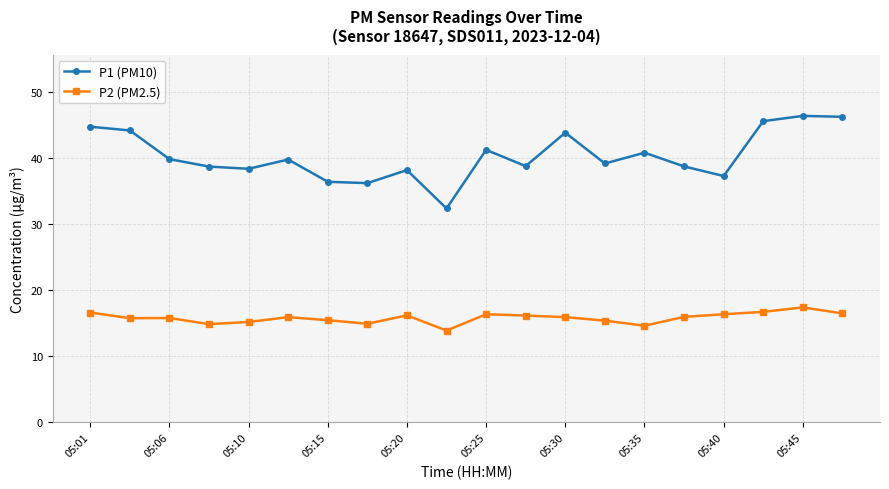

List the series in order of their peak value, lowest first.

P2 (PM2.5), P1 (PM10)